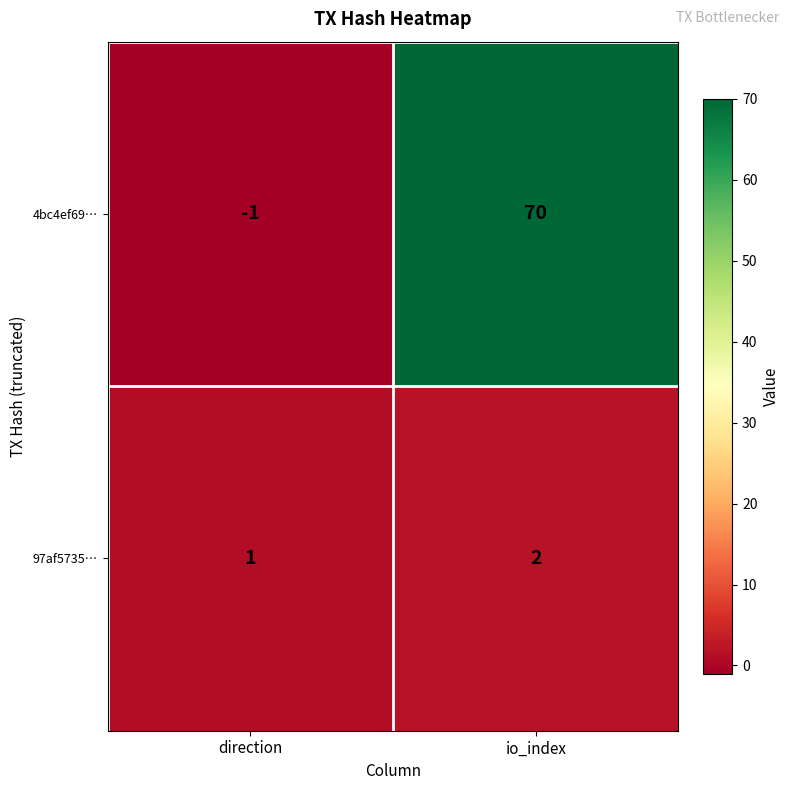

Which series has the largest total across all categories?

4bc4ef69…